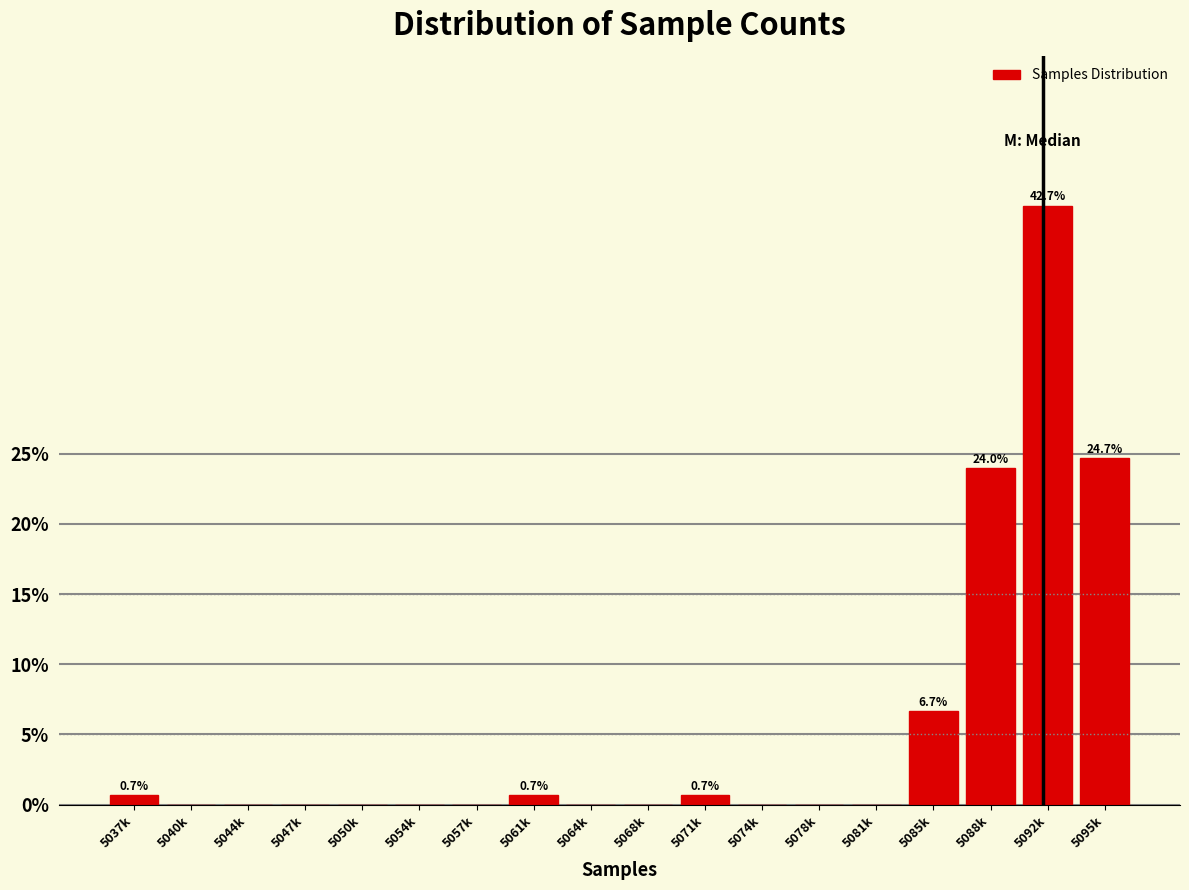

Reading left to right, list all the values displayed in this chart.

5037k=0.7	5040k=0.0	5044k=0.0	5047k=0.0	5050k=0.0	5054k=0.0	5057k=0.0	5061k=0.7	5064k=0.0	5068k=0.0	5071k=0.7	5074k=0.0	5078k=0.0	5081k=0.0	5085k=6.7	5088k=24.0	5092k=42.7	5095k=24.7